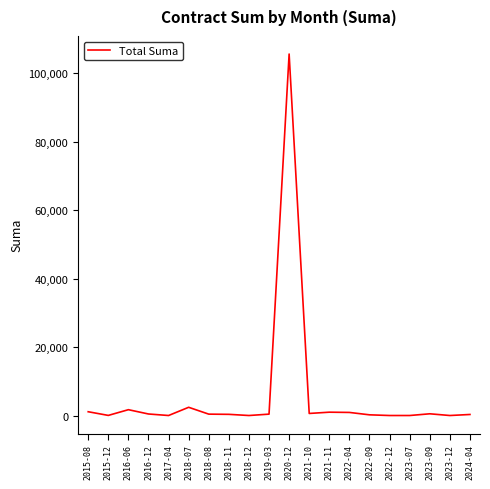

How many values are below 400?

9